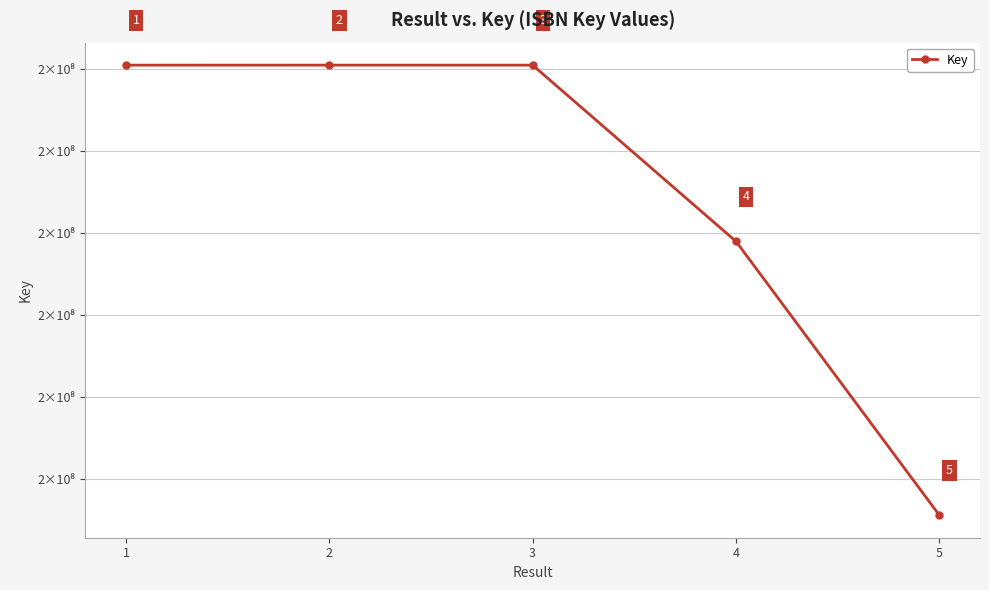

Is this an area chart (filled region under the line)?

No